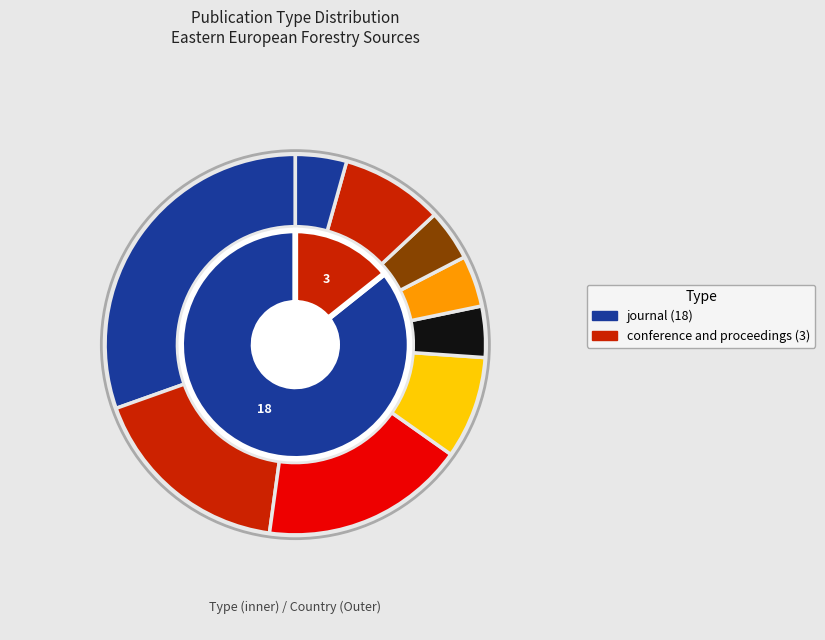

Rank the categories by value from highest to lowest.

journal, conference and proceedings